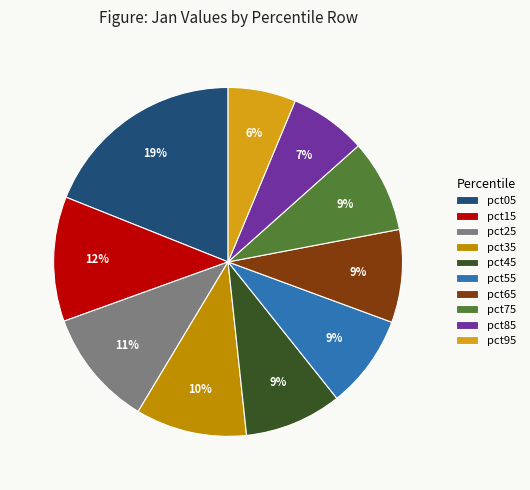

Is pct05 the majority of the pie?

No